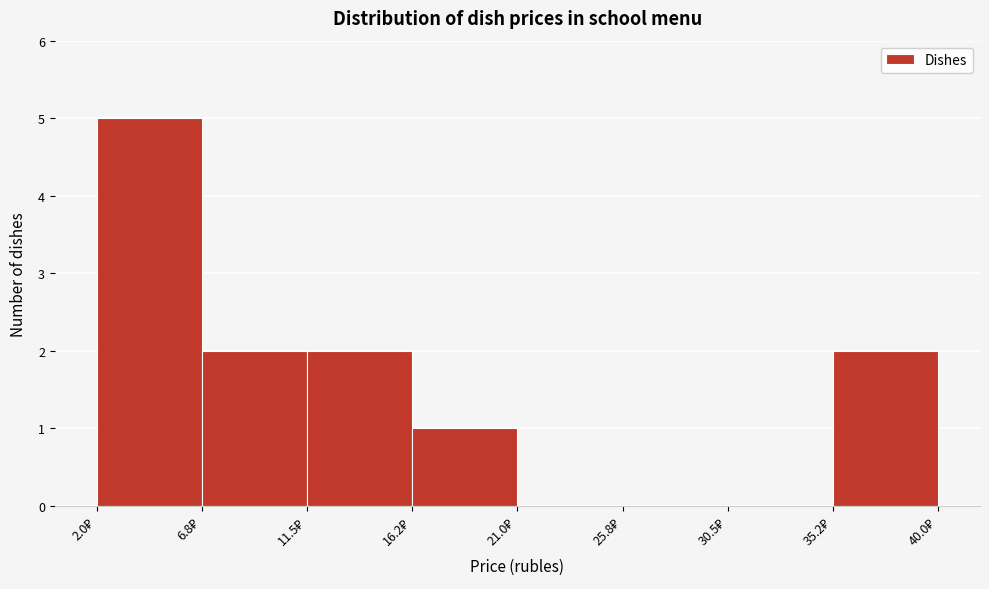

Reading left to right, transcribe this chart: for each bar, give the range it covers on the x-axis and its height. Neither the bar edges nor the heights are printed on the chart, so give them approximately, as read against the axes.

2.00 to 6.75: 5
6.75 to 11.50: 2
11.50 to 16.25: 2
16.25 to 21.00: 1
21.00 to 25.75: 0
25.75 to 30.50: 0
30.50 to 35.25: 0
35.25 to 40.00: 2